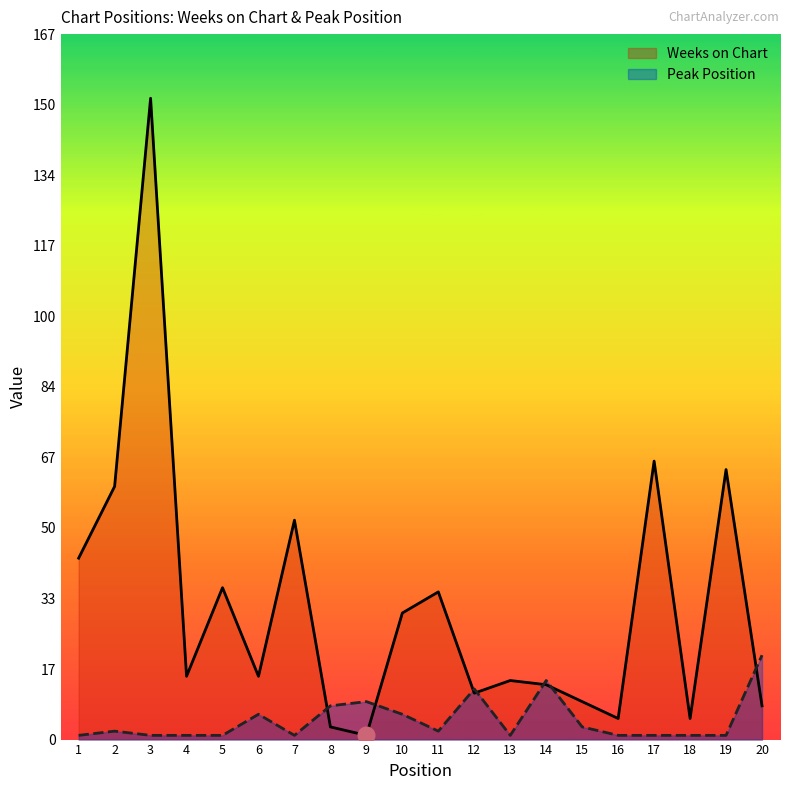

Reading left to right, what are all the values shown in this chart?

Weeks on Chart: 1=43	2=60	3=152	4=15	5=36	6=15	7=52	8=3	9=1	10=30	11=35	12=11	13=14	14=13	15=9	16=5	17=66	18=5	19=64	20=8
Peak Position: 1=1	2=2	3=1	4=1	5=1	6=6	7=1	8=8	9=9	10=6	11=2	12=12	13=1	14=14	15=3	16=1	17=1	18=1	19=1	20=20